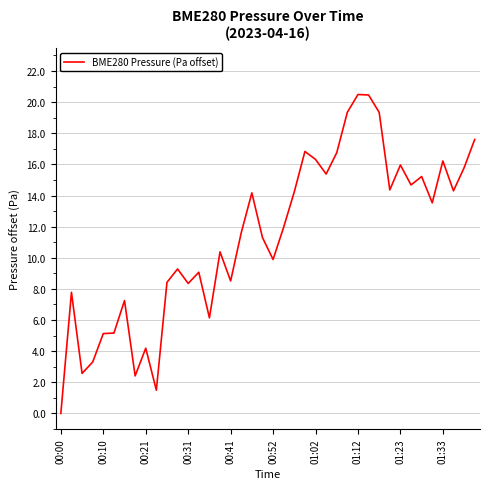

What is the greatest value displayed?

20.5